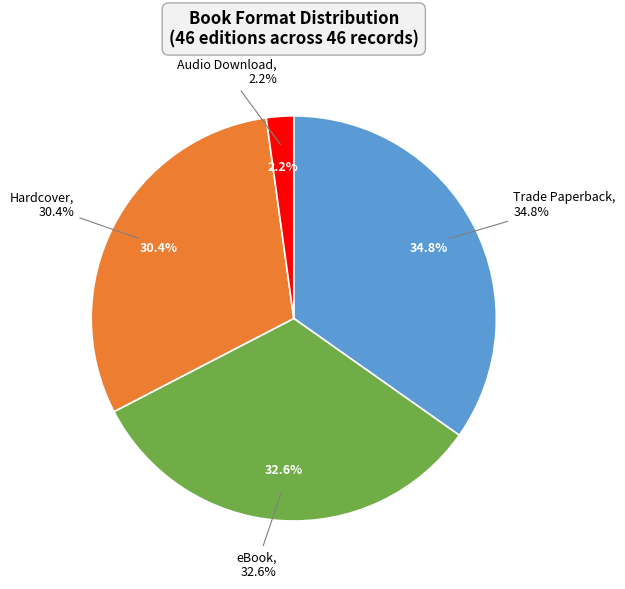

Does Trade Paperback account for over 50% of the chart?

No